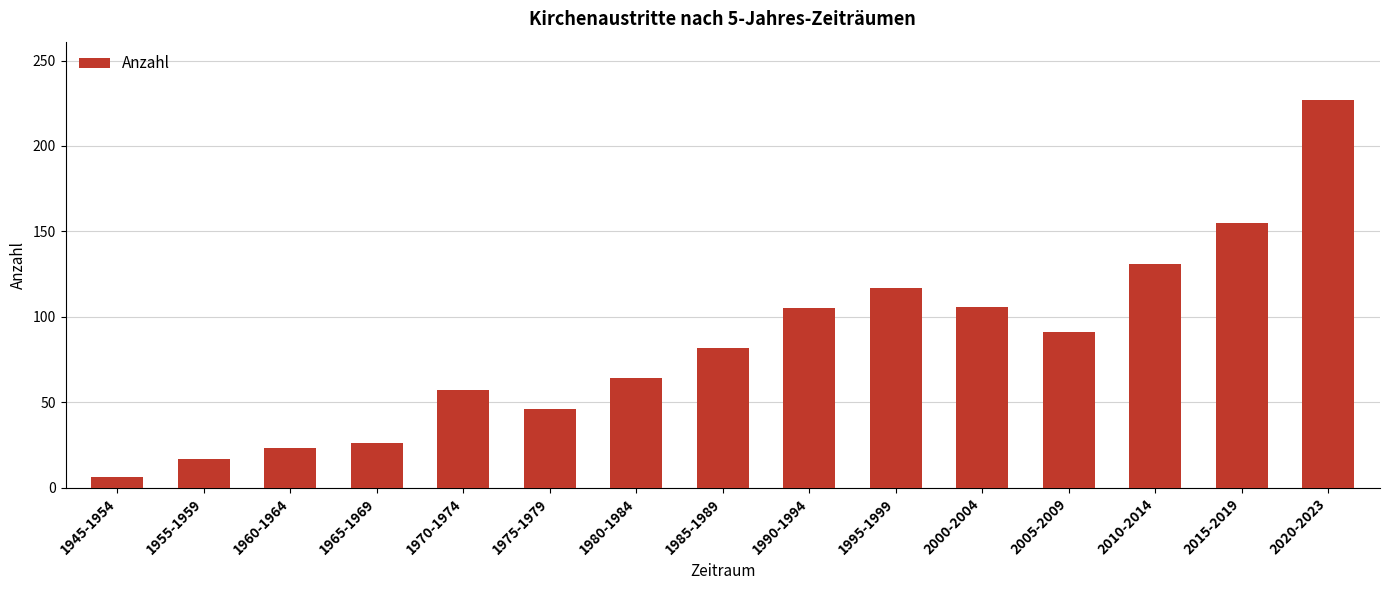

What is the ratio of the value at 1965-1969 to the value at 2005-2009?

0.3